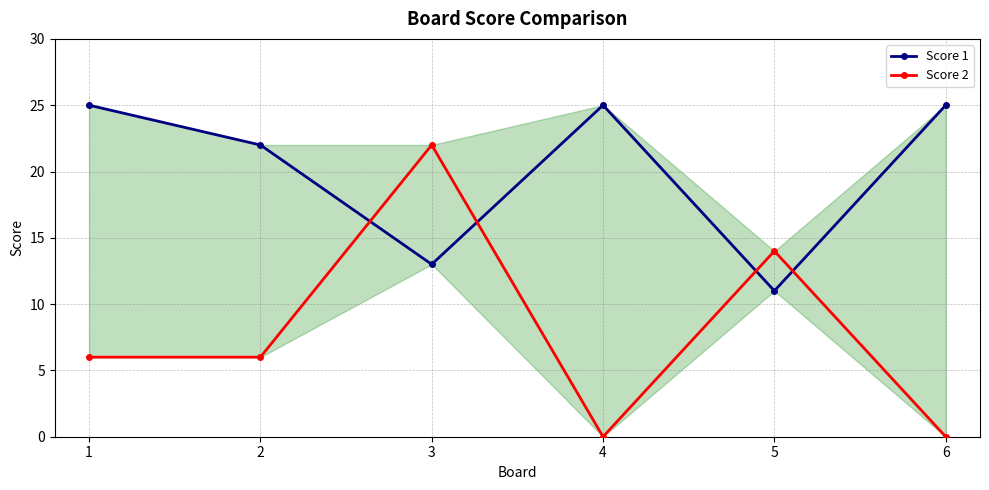

Does the chart display data point markers on the line(s)?

Yes